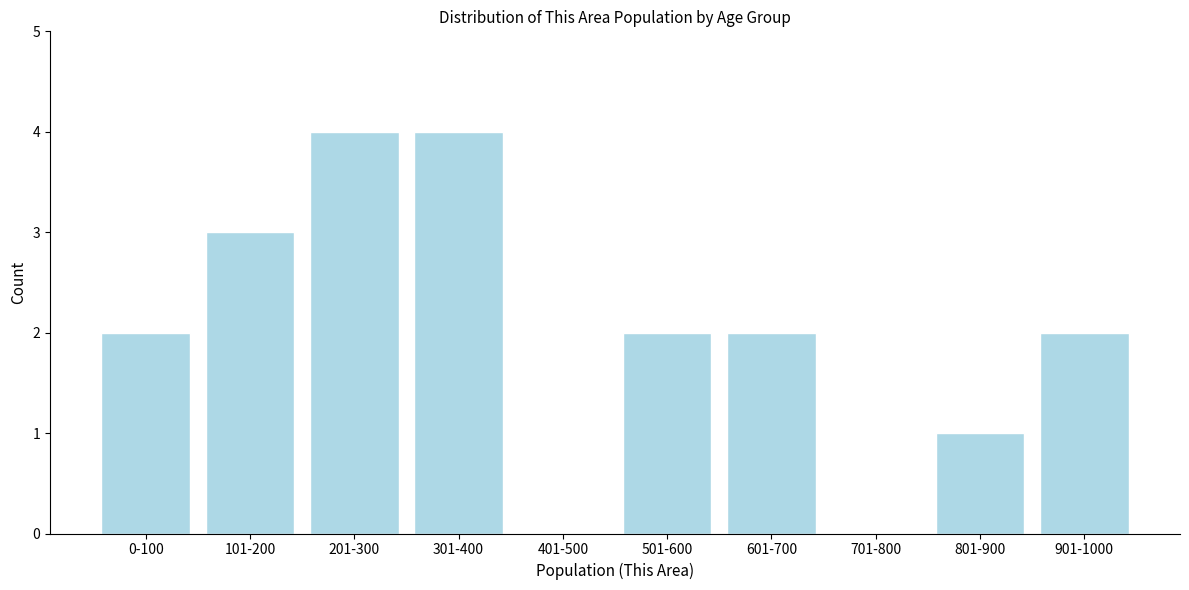

Reading left to right, extract all data points from this chart.

0-100=2	101-200=3	201-300=4	301-400=4	401-500=0	501-600=2	601-700=2	701-800=0	801-900=1	901-1000=2